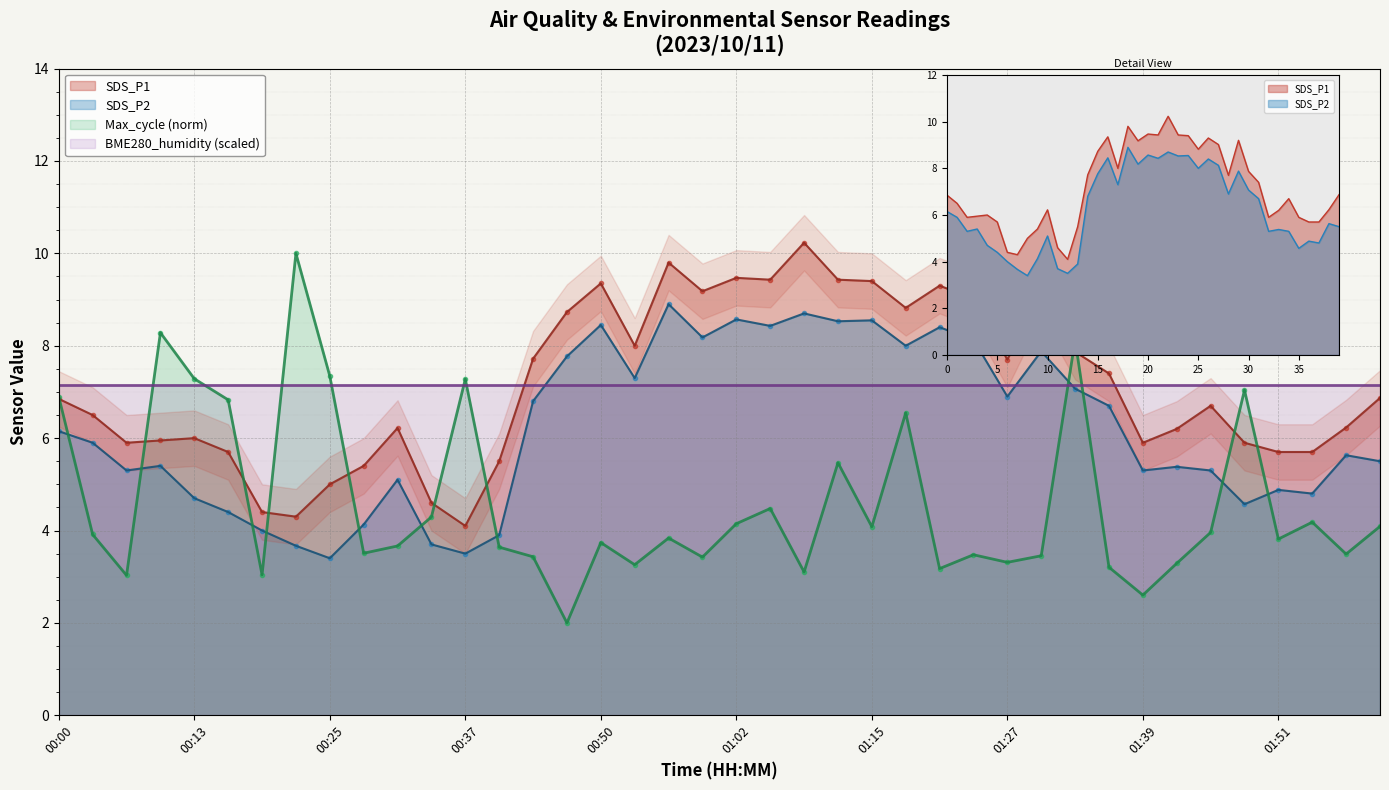

What position from the left is 00:03?

2